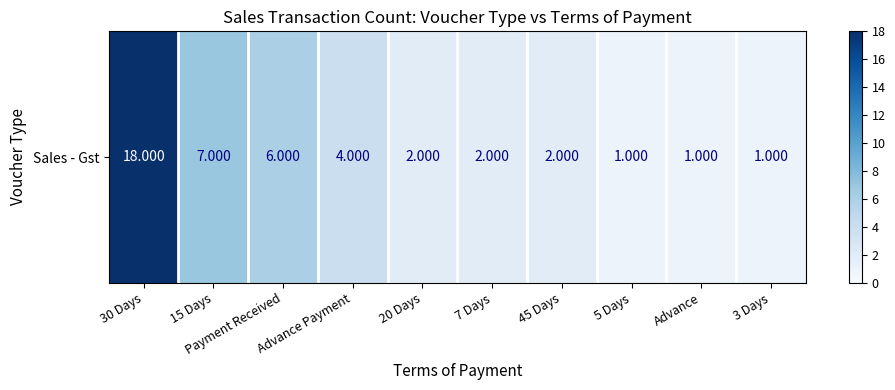

Reading left to right, what are all the values shown in this chart?

30 Days=18	15 Days=7	Payment Received=6	Advance Payment=4	20 Days=2	7 Days=2	45 Days=2	5 Days=1	Advance=1	3 Days=1